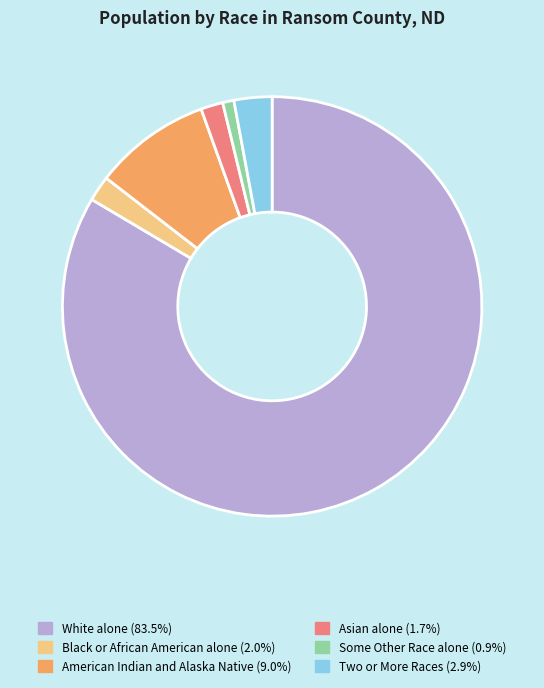

Is the sum of American Indian and Alaska Native (9.0%) and Two or More Races (2.9%) greater than half?

No